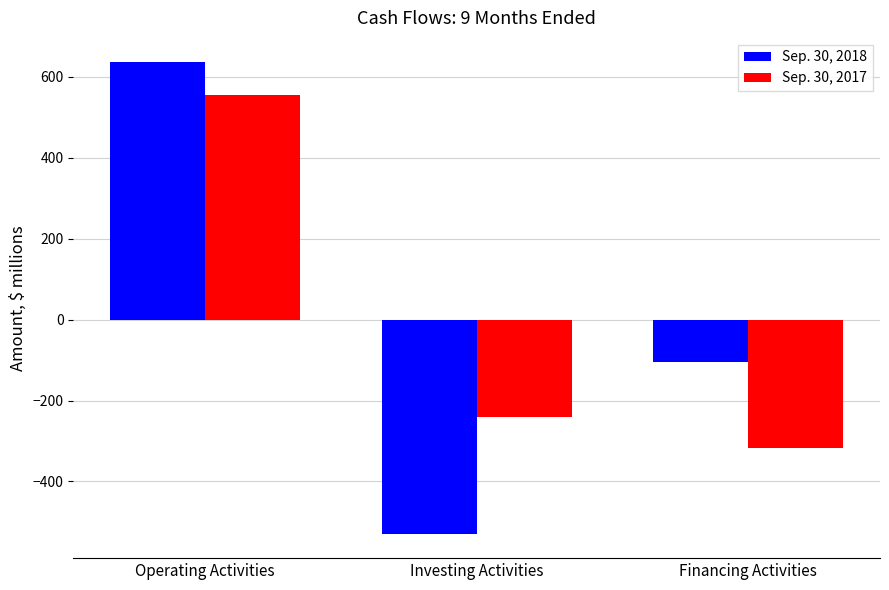

Reading right to left, what are all the values shown in this chart?

Sep. 30, 2018: -104	-531	638
Sep. 30, 2017: -317	-240	556